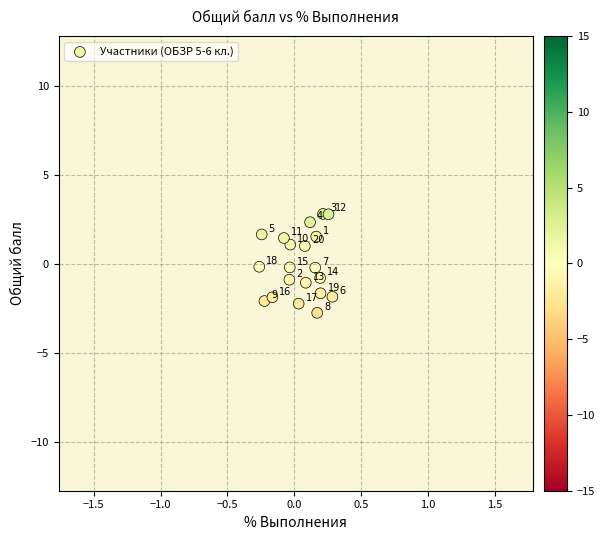

What is the range of Y values (max minus min)?

5.6